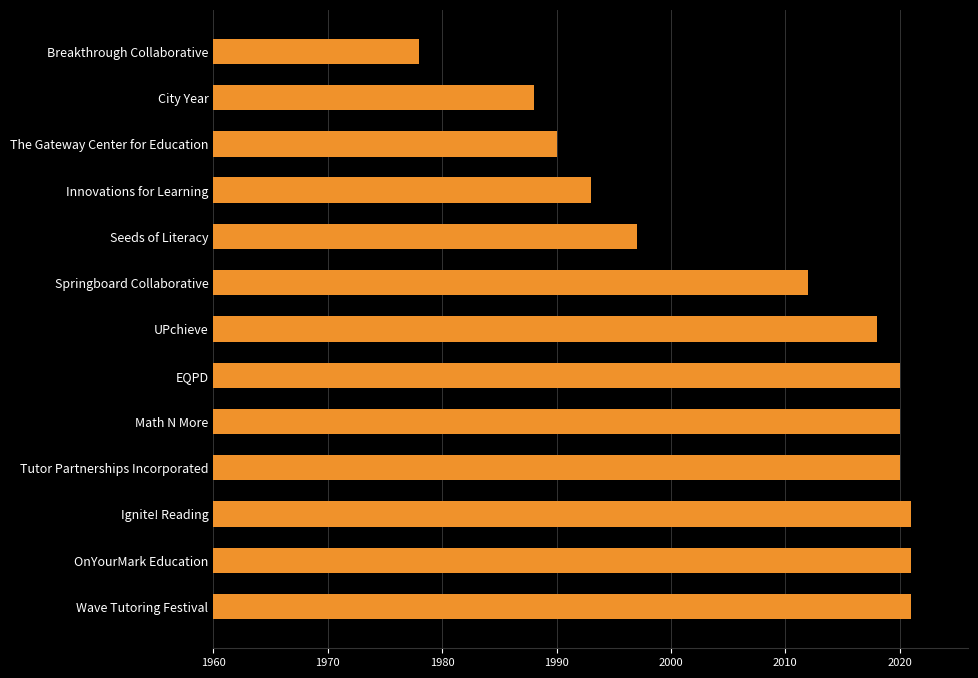

Are the bars grouped side by side (vs. stacked)?

No